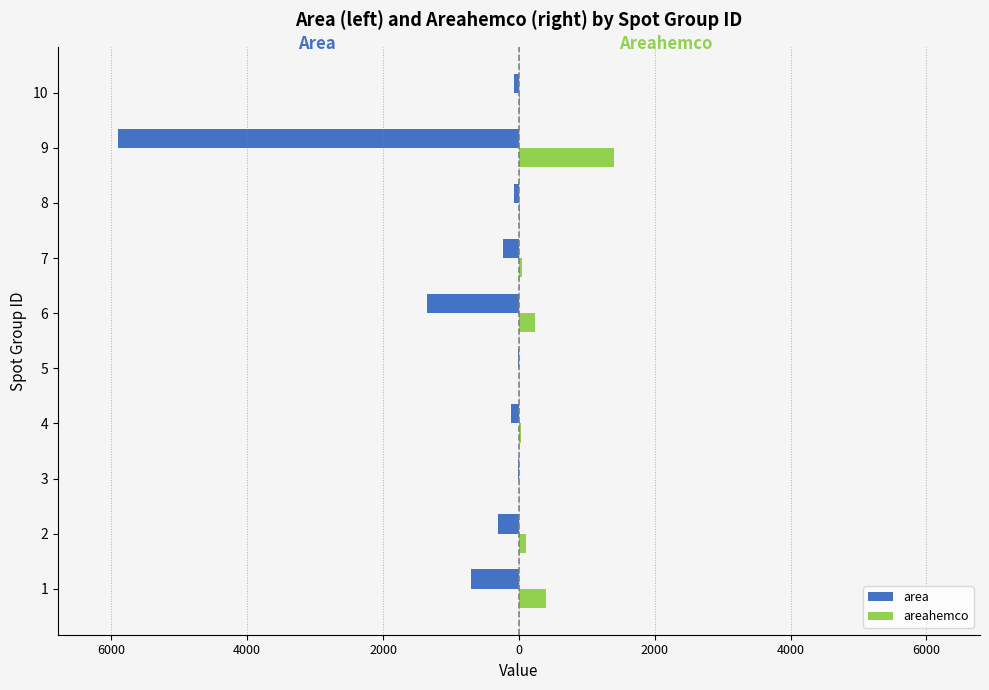

True or false: areahemco has a value of 33.9 at 9.

False